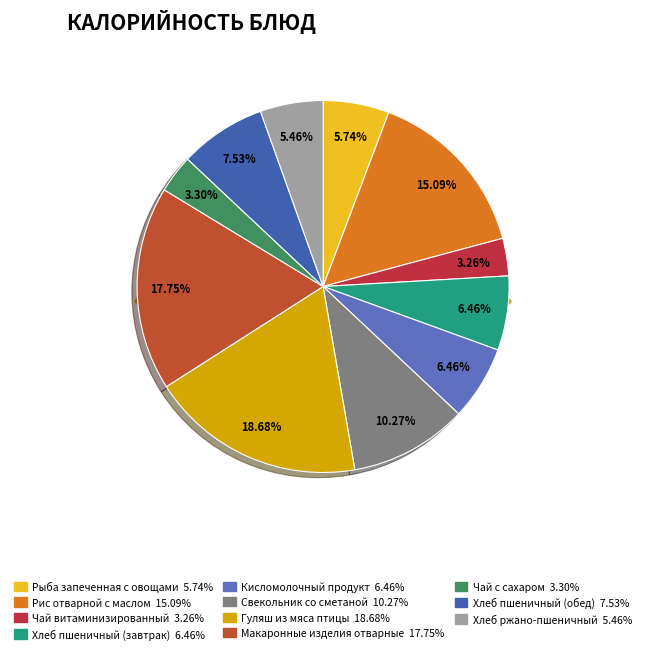

Does any single category account for the majority?

No